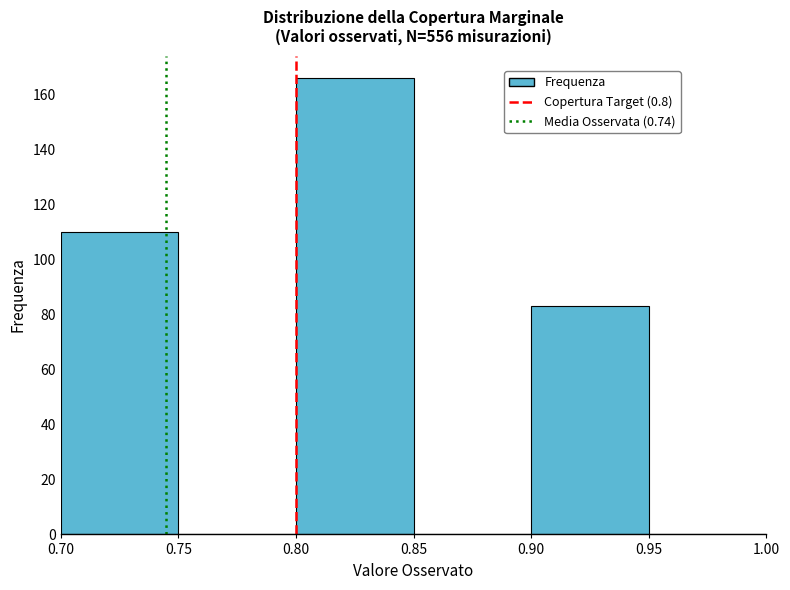

What is the height of the bar covering 0.70 to 0.75 on the x-axis? The values are not printed on the chart, so give them approximately, as read against the axis.

110